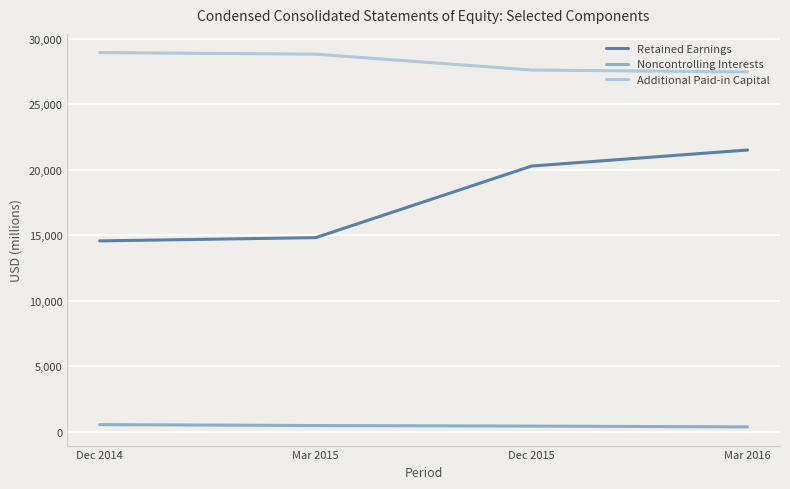

List the series in order of their peak value, lowest first.

Noncontrolling Interests, Retained Earnings, Additional Paid-in Capital